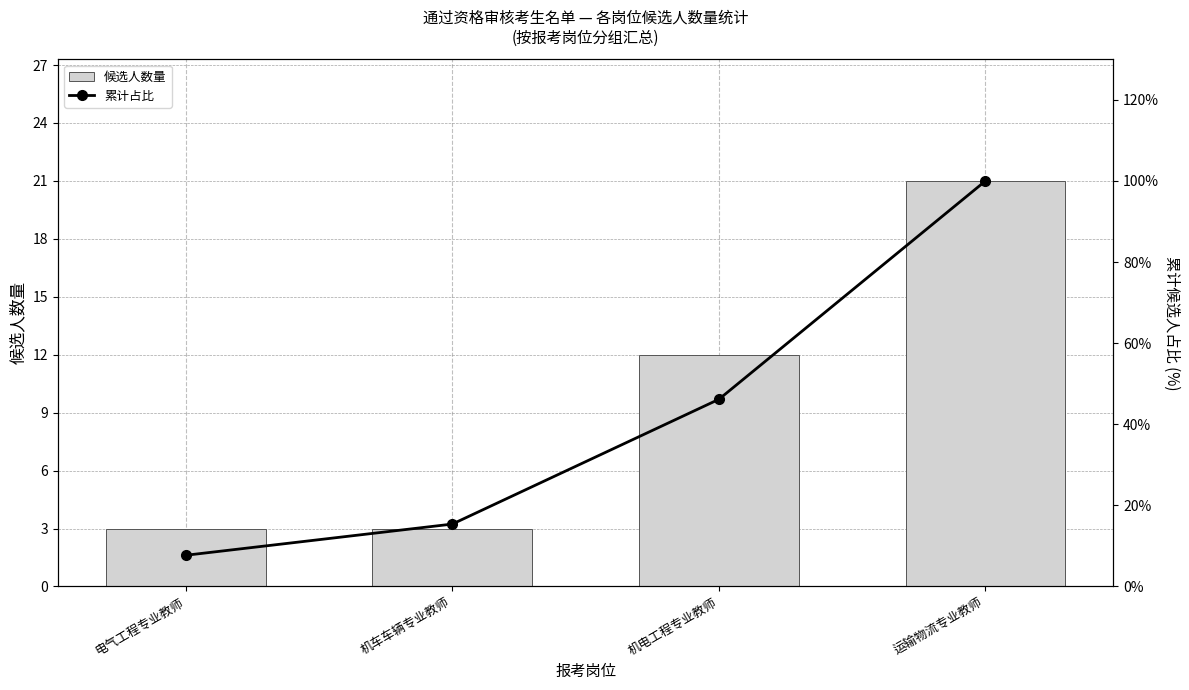

What is the value of the 候选人数量 bar at the 2nd from the left?

3